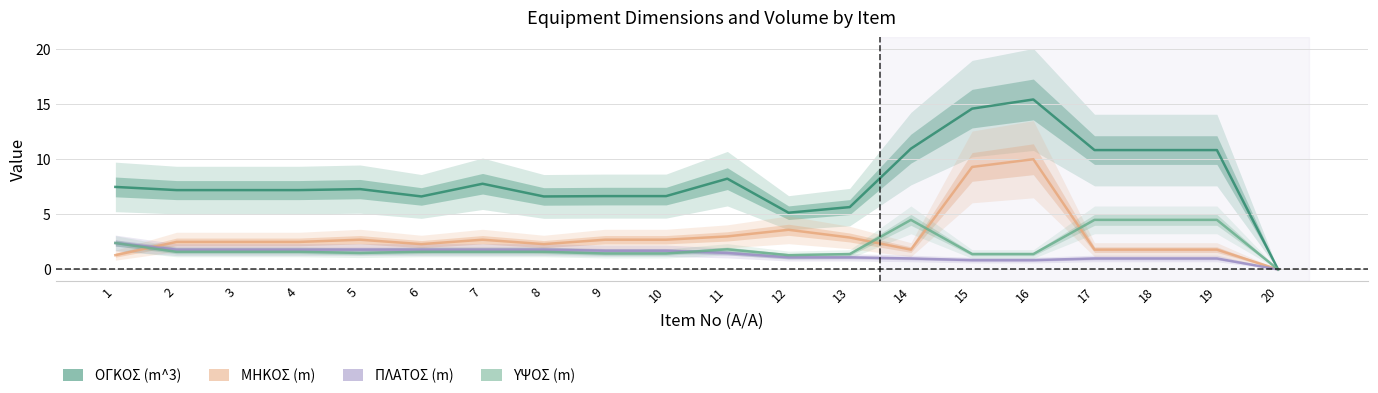

Which series has the widest spread of values?

ΟΓΚΟΣ (m^3)